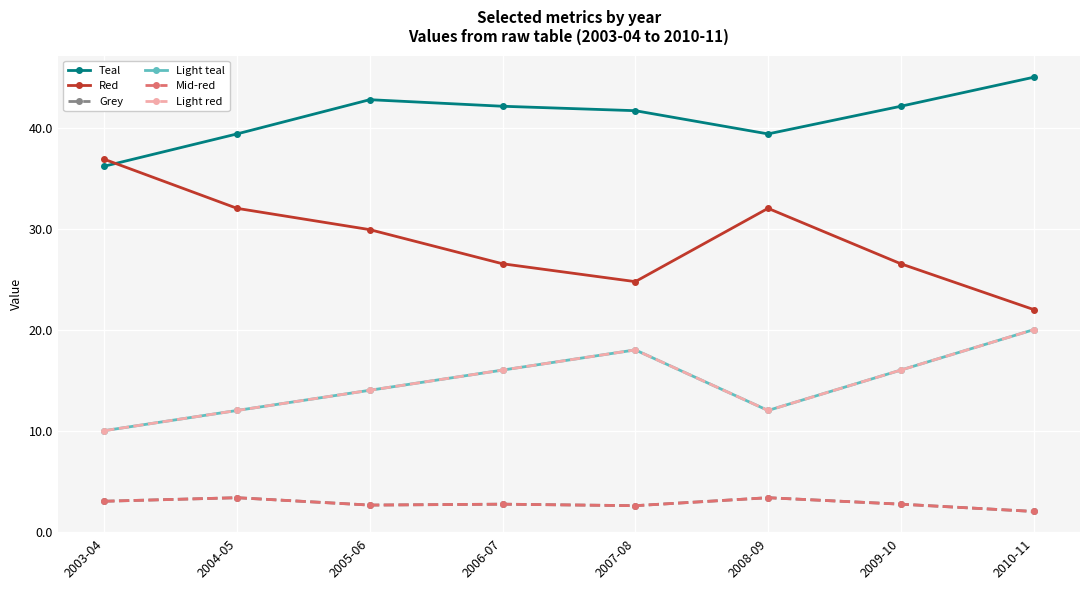

Rank the series at 2003-04 from highest to lowest value.

Red, Teal, Light teal, Light red, Grey, Mid-red